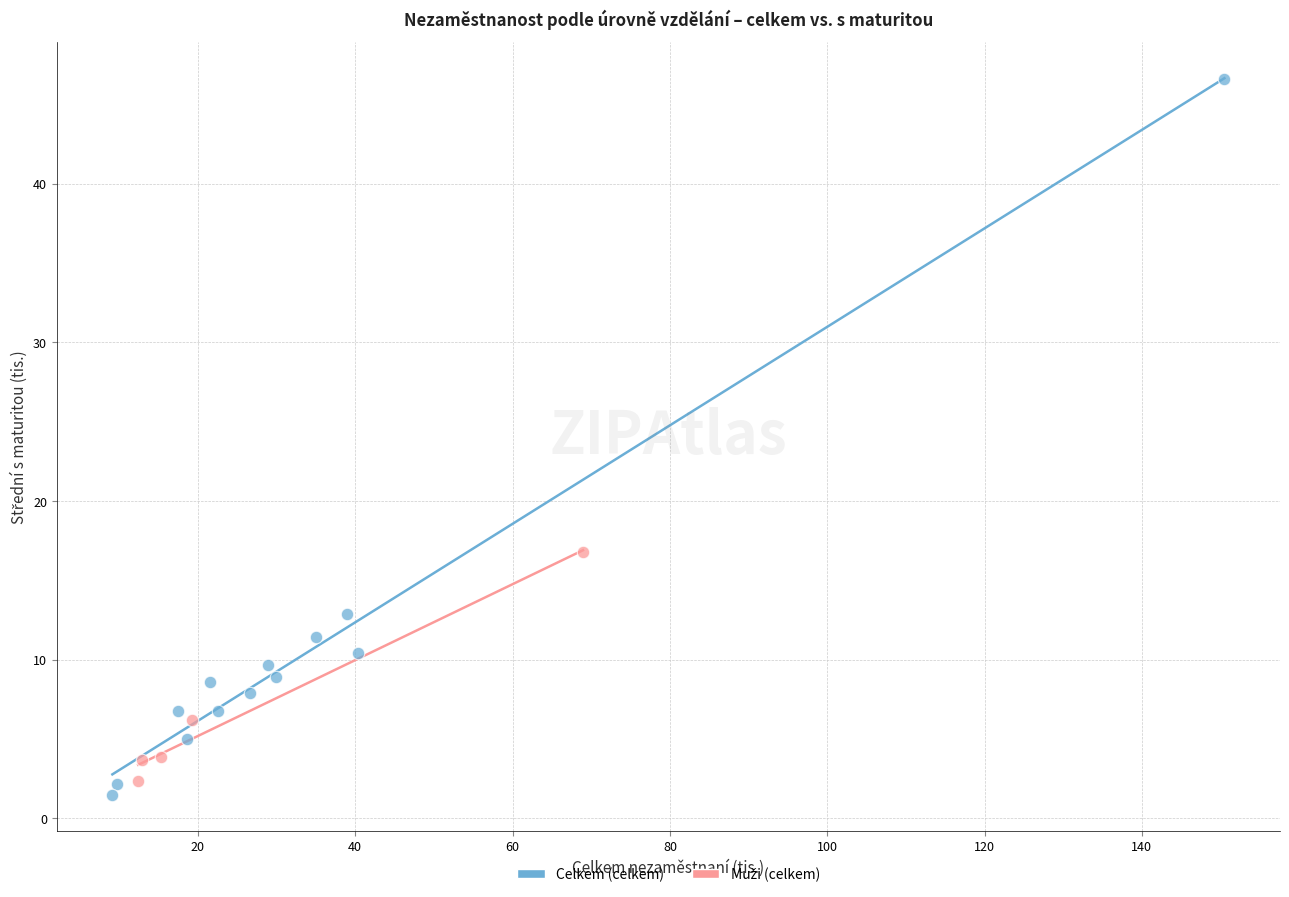

Which series has the largest Y range (max minus min)?

Celkem (celkem)